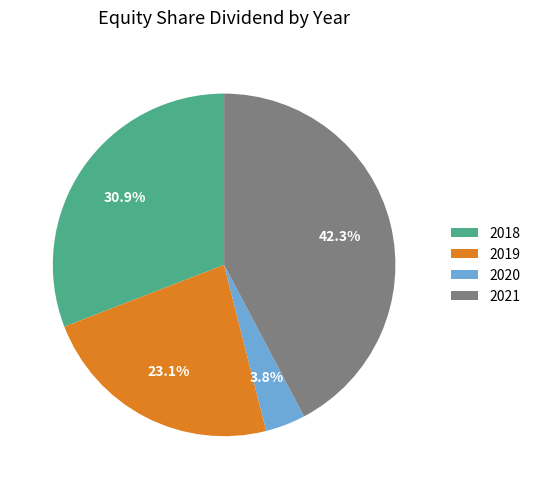

Between 2021 and 2019, which is larger?

2021